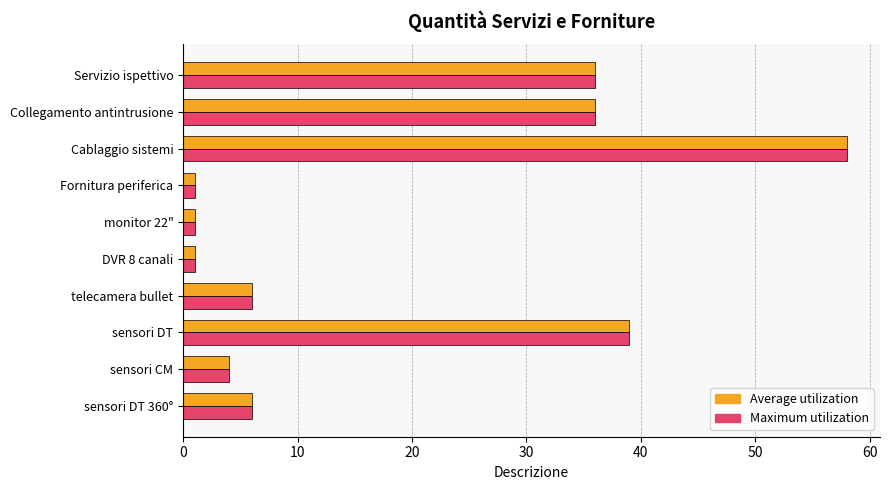

What is the maximum value for Maximum utilization?

58